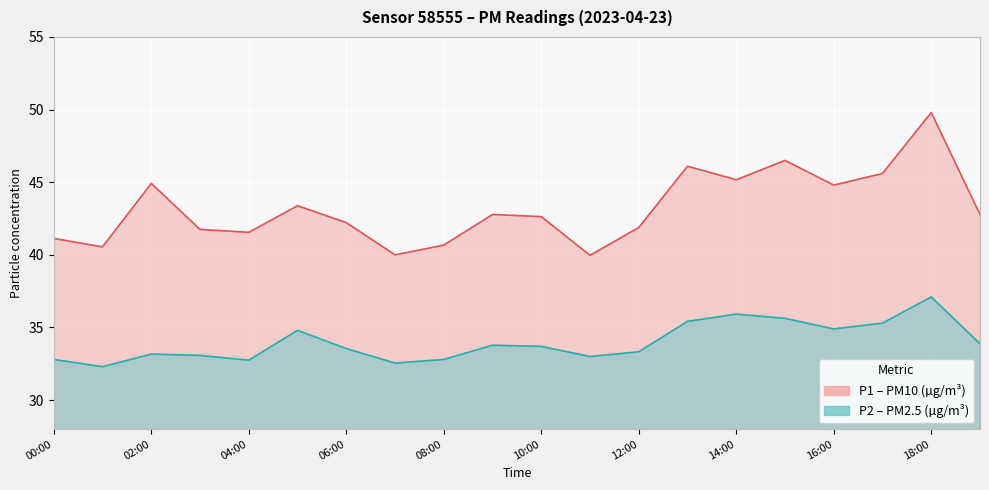

What is the difference between the maximum and minimum values in the P1 series?

9.8